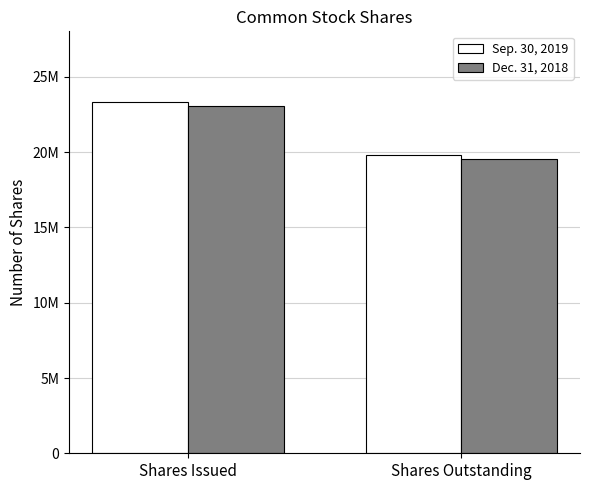

Reading left to right, what are all the values shown in this chart?

Sep. 30, 2019: 23356308	19837819
Dec. 31, 2018: 23095513	19577024